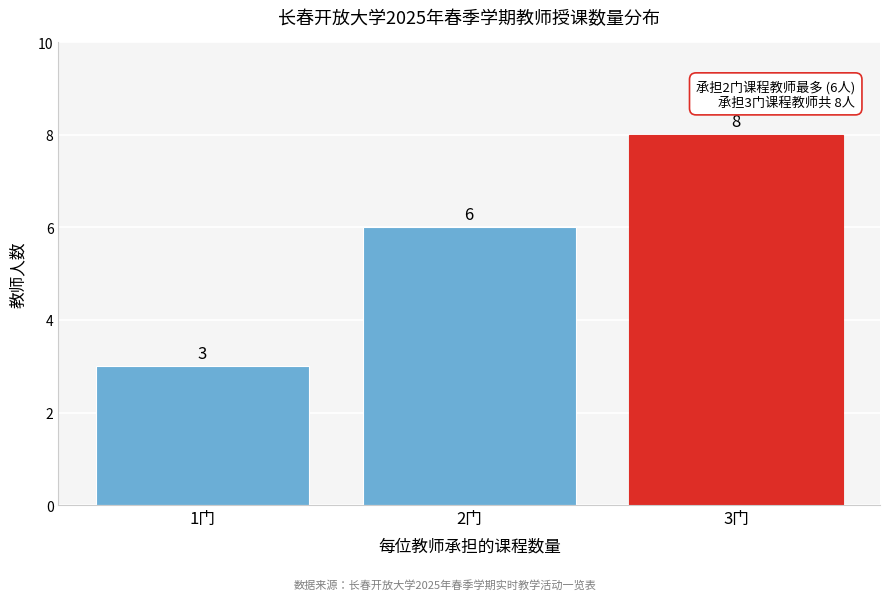

Reading left to right, list every bar in this chart as the range it spans on the x-axis followed by its height.

0.5 to 1.5: 3
1.5 to 2.5: 6
2.5 to 3.5: 8